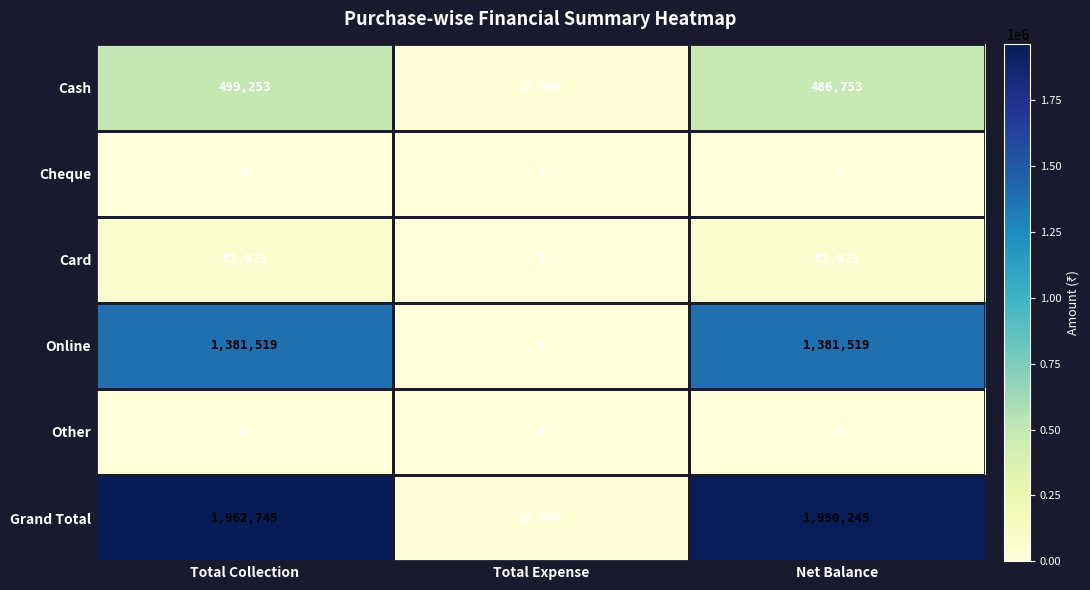

Is it true that Card equals 18311 at Total Collection?

False